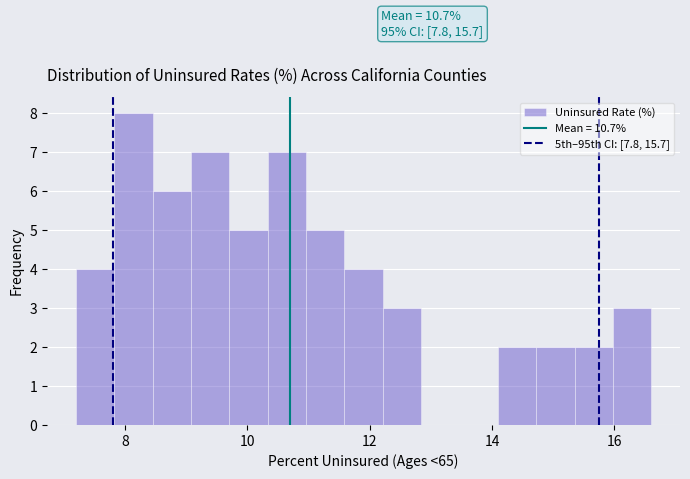

Around what value on the x-axis is the tallest bar? Give the approximate position of its centre, as read against the axis.

8.2